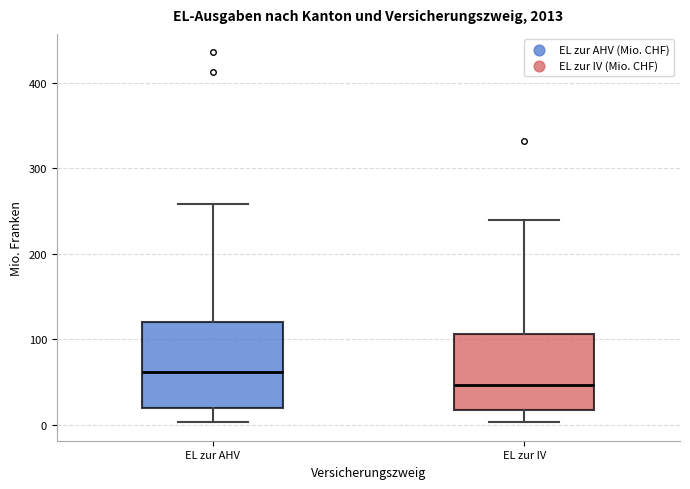

Reading left to right, read every box against the y-axis: the position of its median line, the range the box covers, and the ends of its whiskers. The values are not printed on the chart, so give them approximately, as read against the axis.

EL zur AHV: median 60, box 20 to 120, whiskers 0 to 260
EL zur IV: median 50, box 20 to 110, whiskers 0 to 240